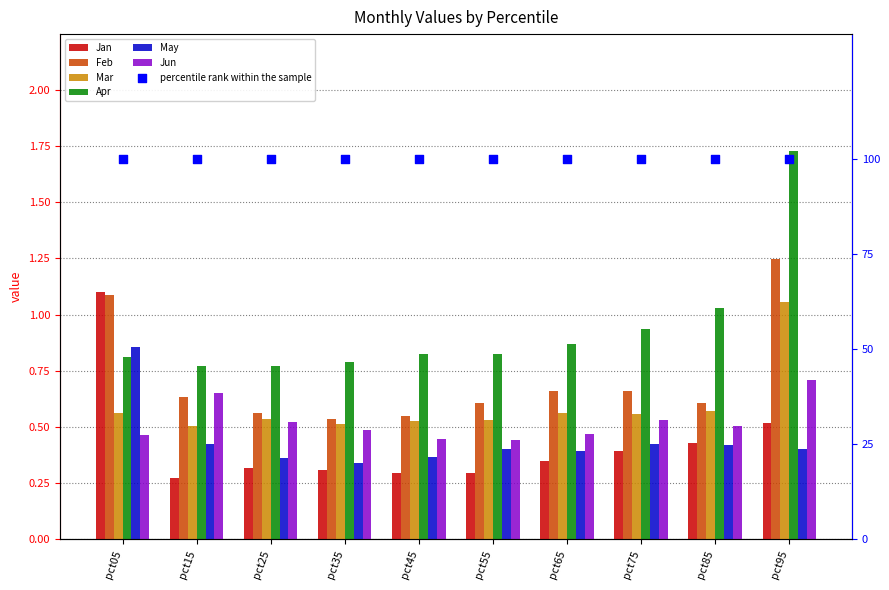

Is the value of Mar at pct75 greater than the value of Apr at pct55?

No